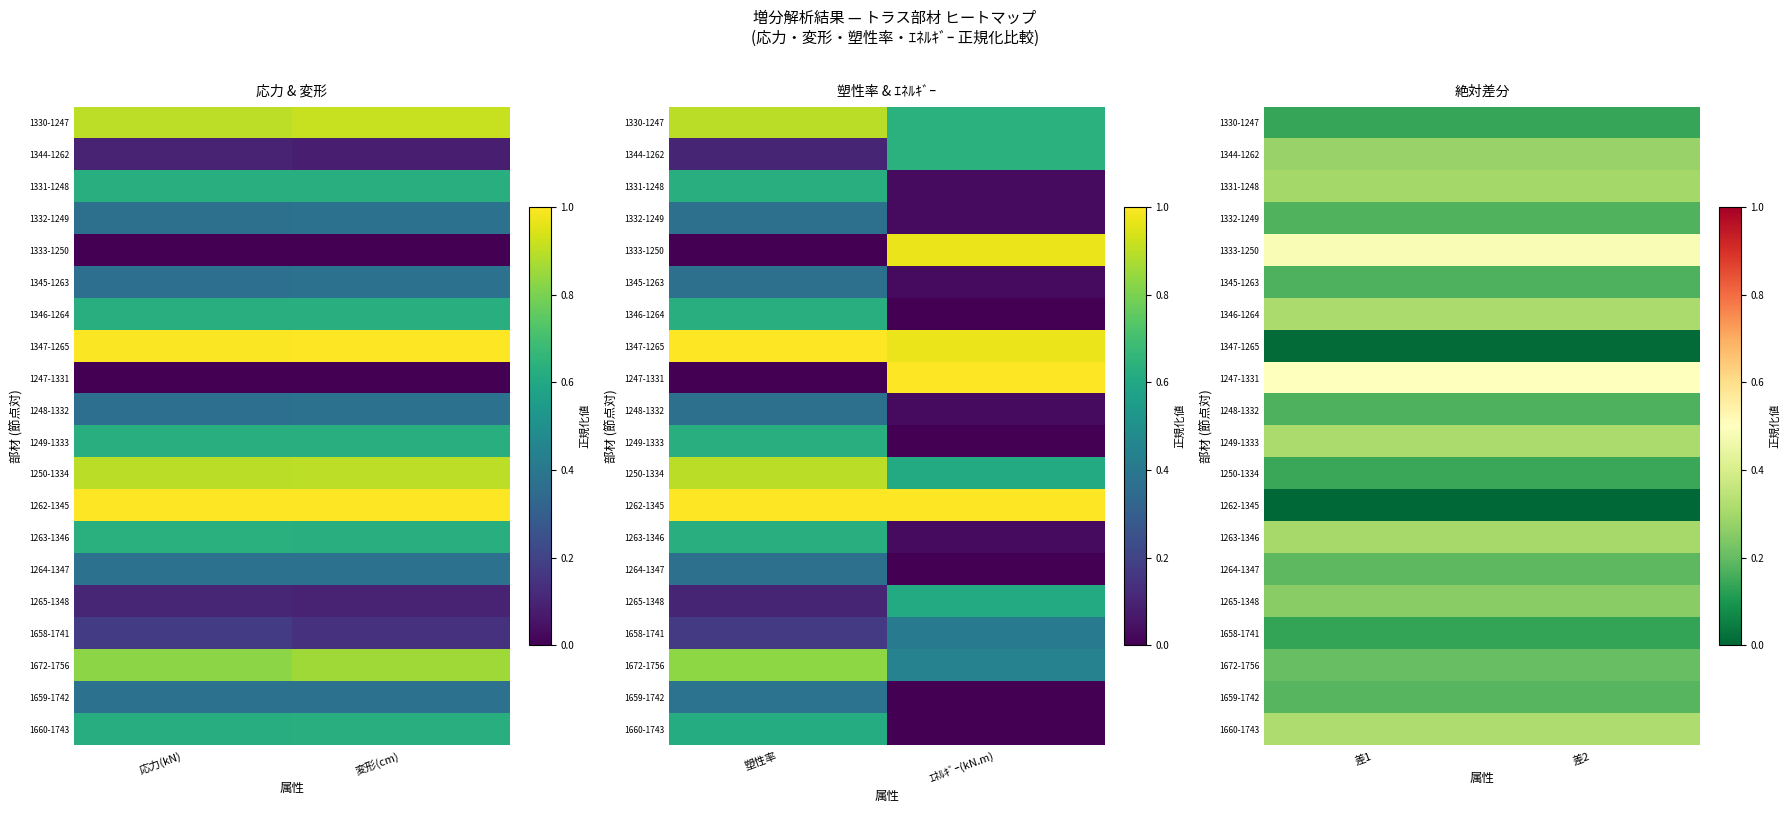

How many series are shown in this chart?

20